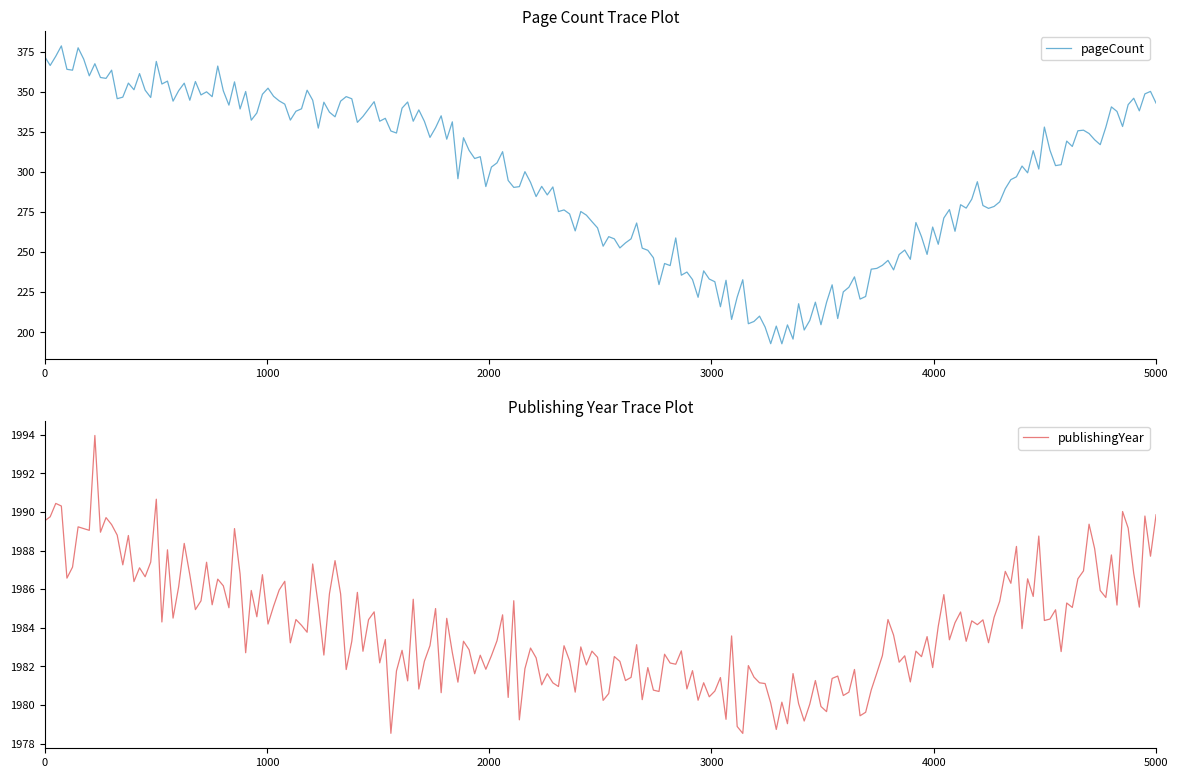

What is the lowest value of the pageCount series?

192.8